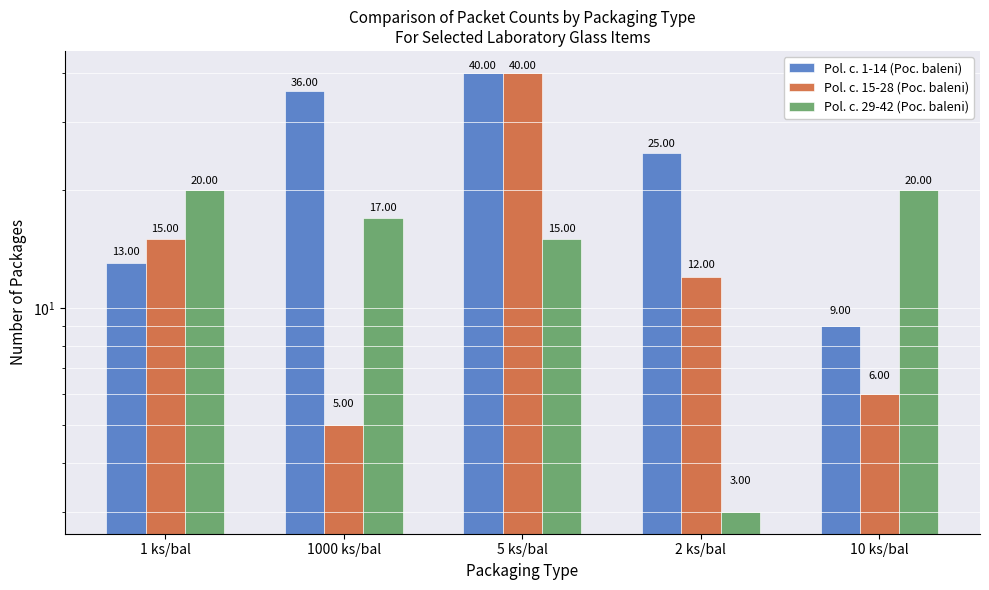

Which has a higher value, 1000 ks/bal or 1 ks/bal?

1000 ks/bal